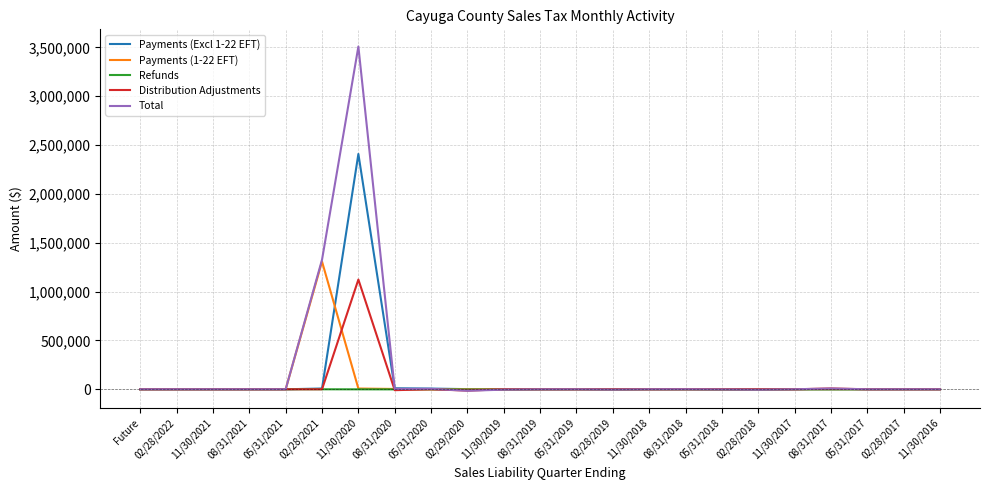

What is the greatest value displayed?

3507907.8